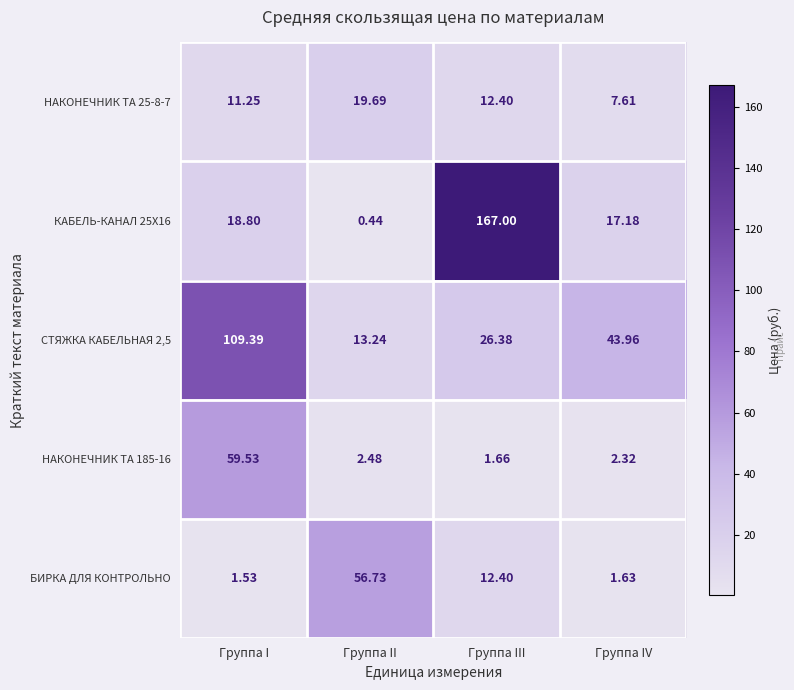

At which label does НАКОНЕЧНИК ТА 25-8-7 first exceed 12?

Группа II